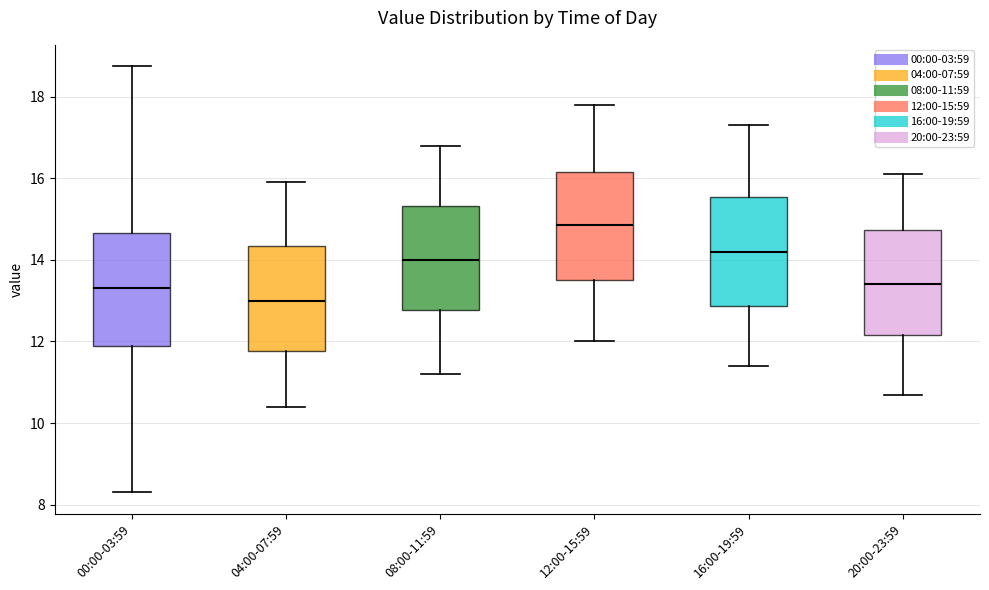

Which box has the lowest median line?

04:00-07:59